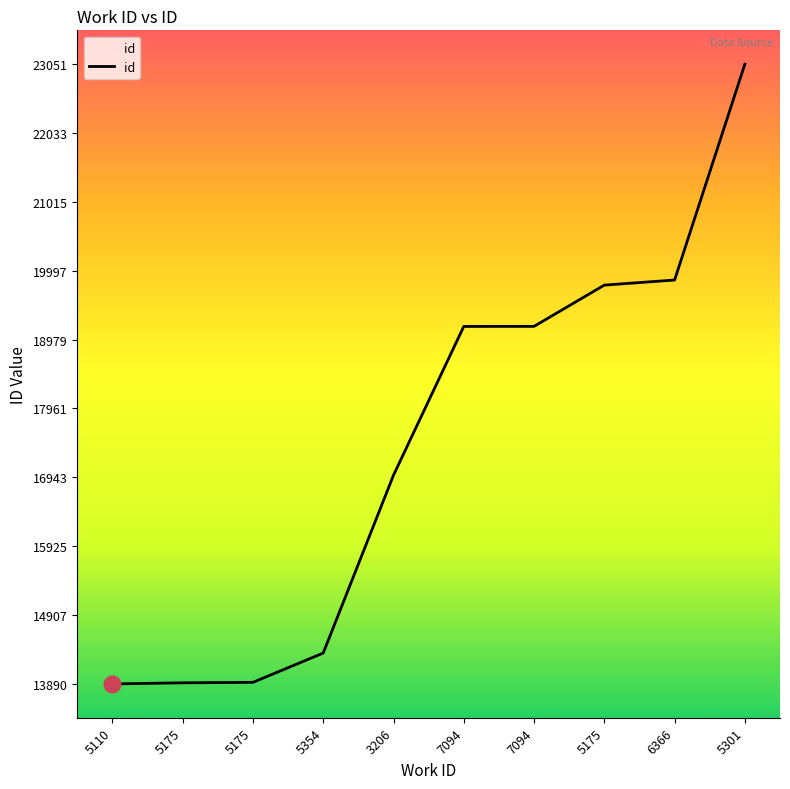

Does the chart display data point markers on the line(s)?

No